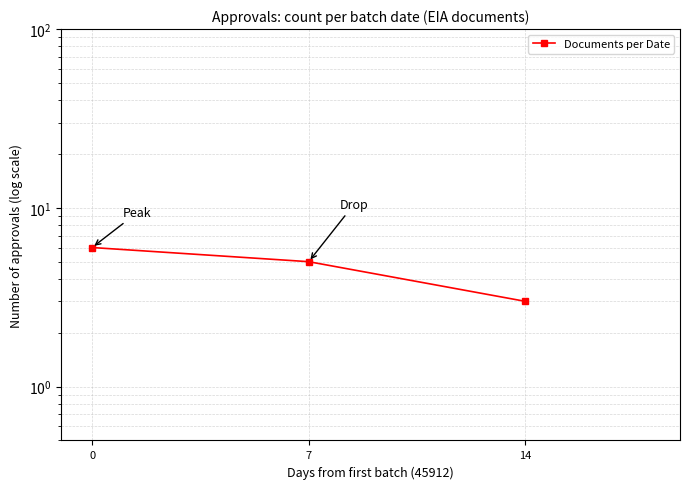

How many categories are shown in the chart?

3